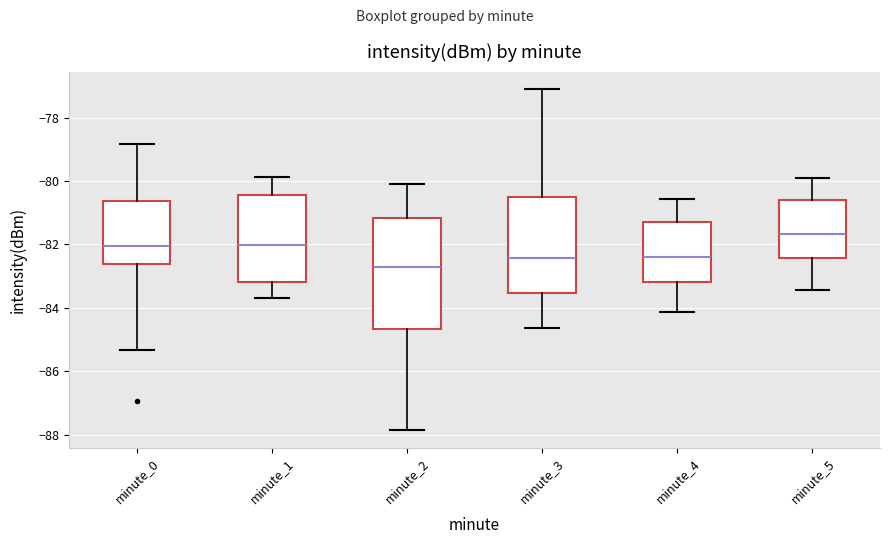

Reading left to right, transcribe this box plot: for each box, give where its median line is, the range the box spans, and where its two whiskers end, as read against the y-axis. The values are not printed on the chart, so give them approximately, as read against the axis.

minute_0: median -82.0, box -82.6 to -80.6, whiskers -85.4 to -78.8
minute_1: median -82.0, box -83.2 to -80.4, whiskers -83.6 to -79.8
minute_2: median -82.8, box -84.6 to -81.2, whiskers -87.8 to -80.0
minute_3: median -82.4, box -83.6 to -80.4, whiskers -84.6 to -77.0
minute_4: median -82.4, box -83.2 to -81.4, whiskers -84.2 to -80.6
minute_5: median -81.6, box -82.4 to -80.6, whiskers -83.4 to -79.8